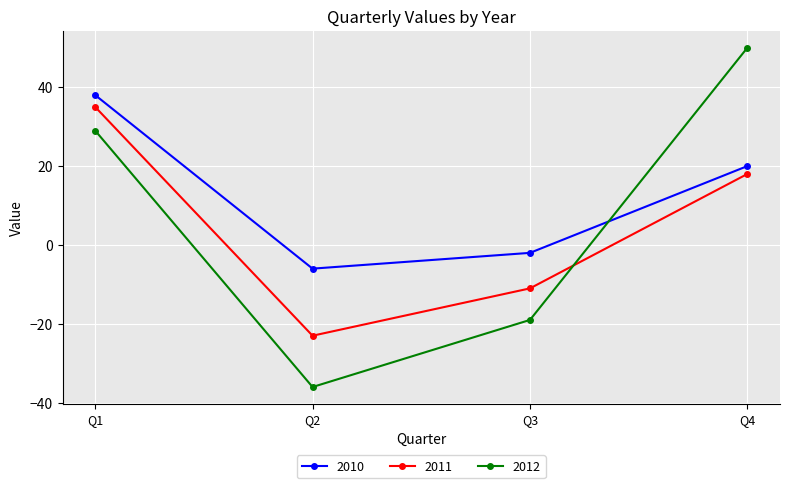

True or false: 2011 and 2010 cross at least once.

False